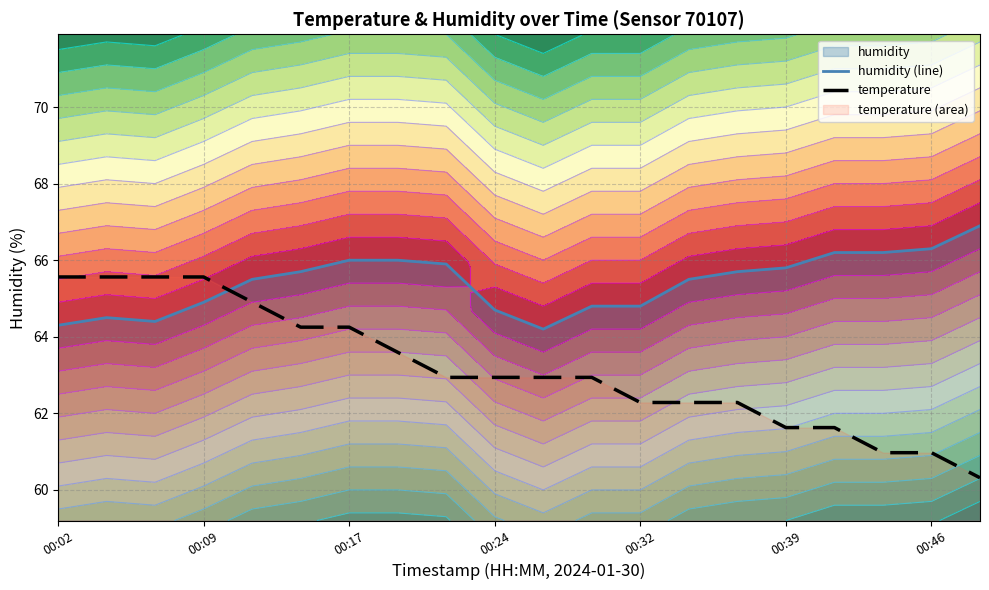

True or false: humidity (line) and temperature intersect in this chart.

True